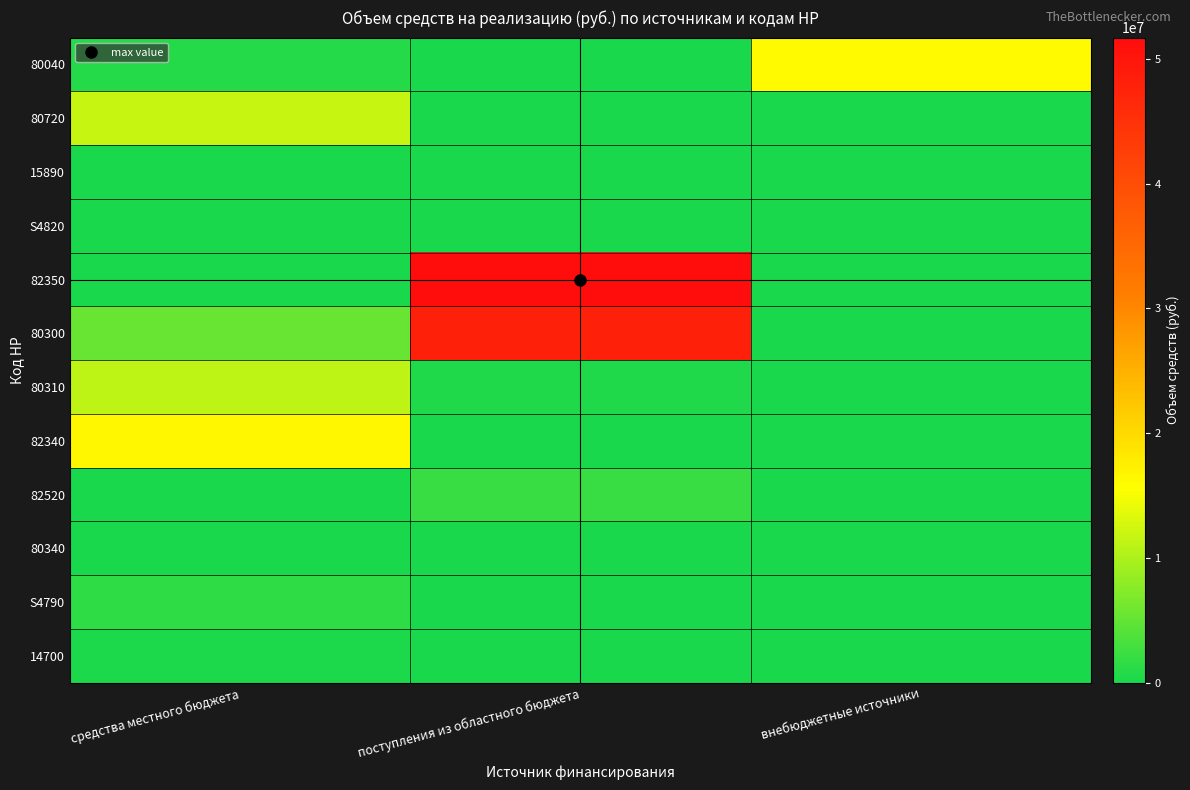

Which label corresponds to the largest value in the chart?

поступления из областного бюджета